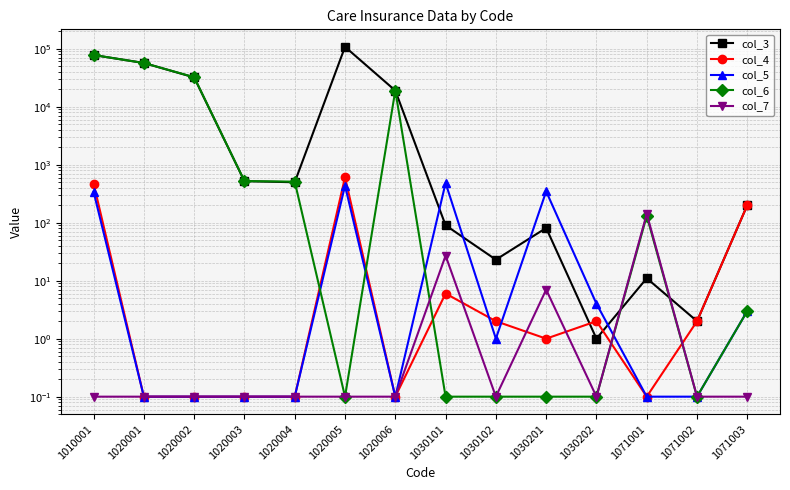

Is the value of col_5 at 1071001 greater than the value of col_7 at 1020006?

No